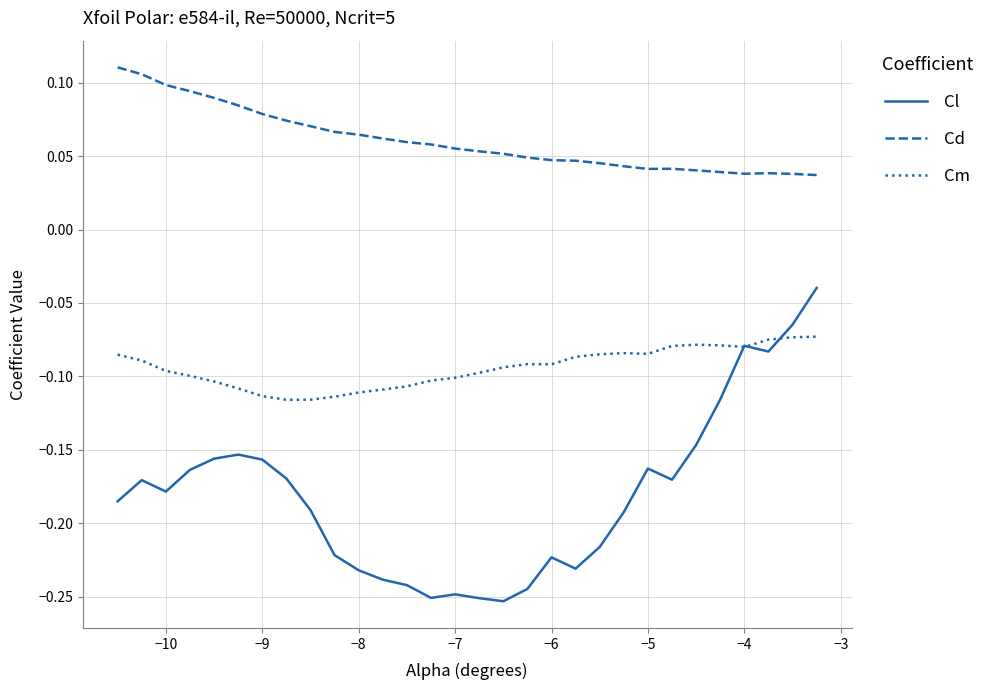

True or false: Cd and Cl cross at least once.

False